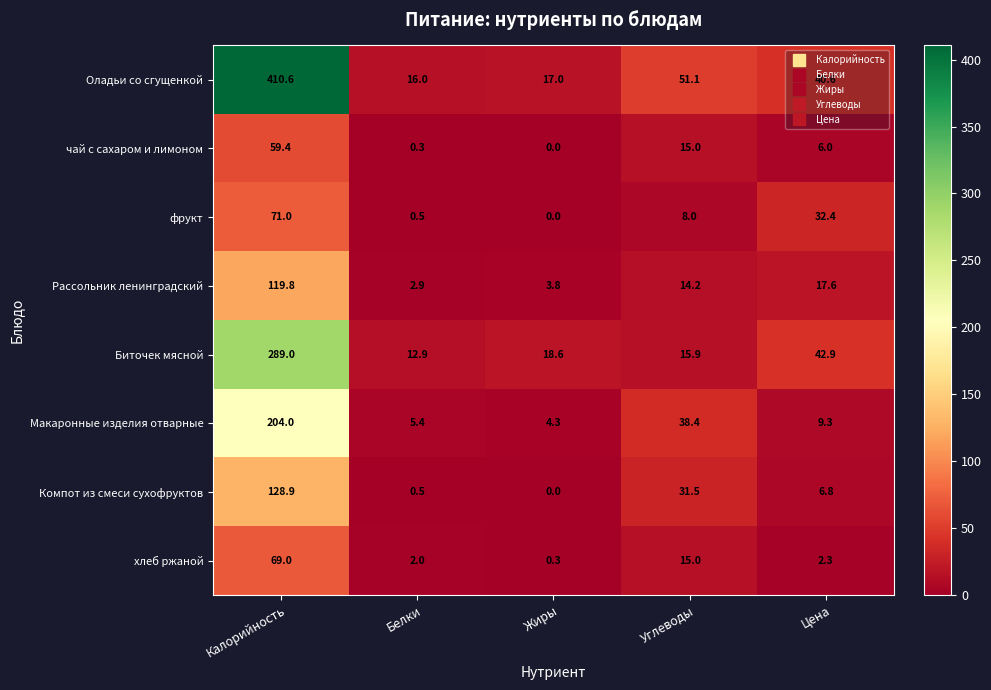

At which category does the chart reach its peak across all series?

Калорийность